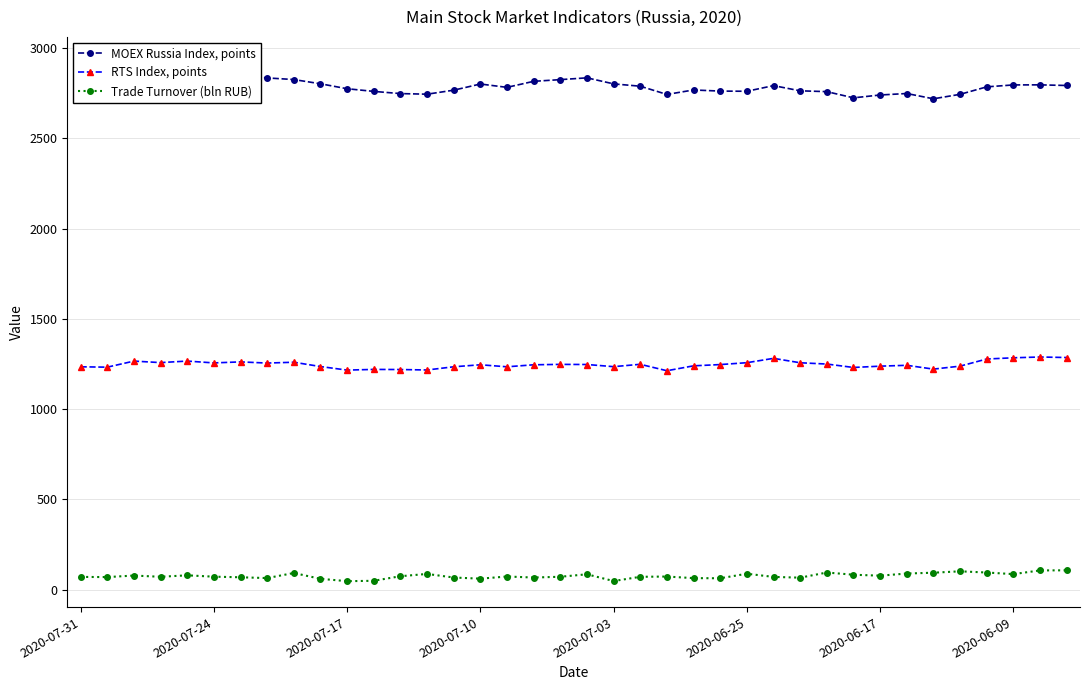

Which series has the largest total across all categories?

MOEX Russia Index, points